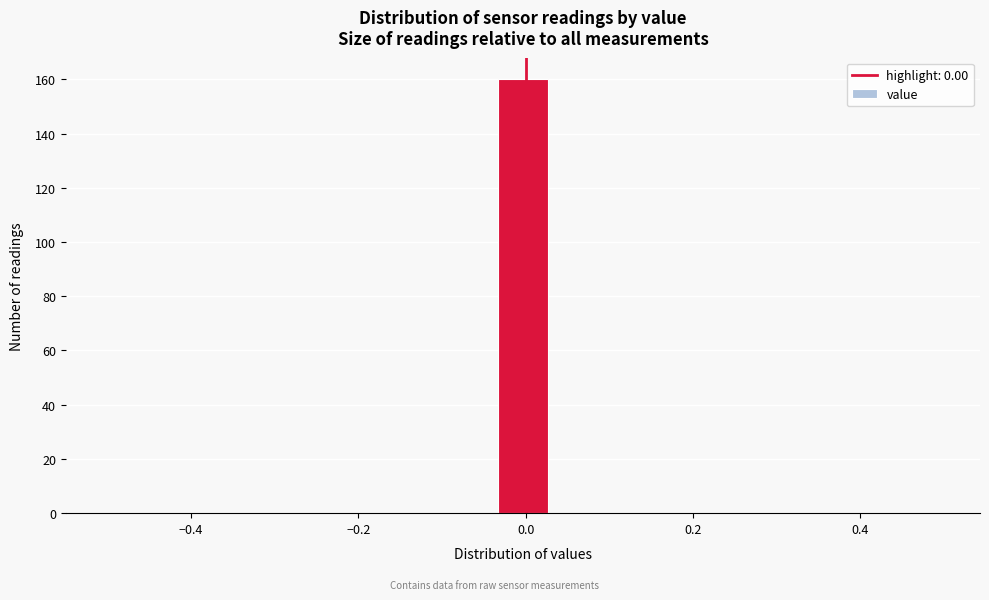

Read against the x-axis, roughly where is the centre of the tallest bar?

0.00